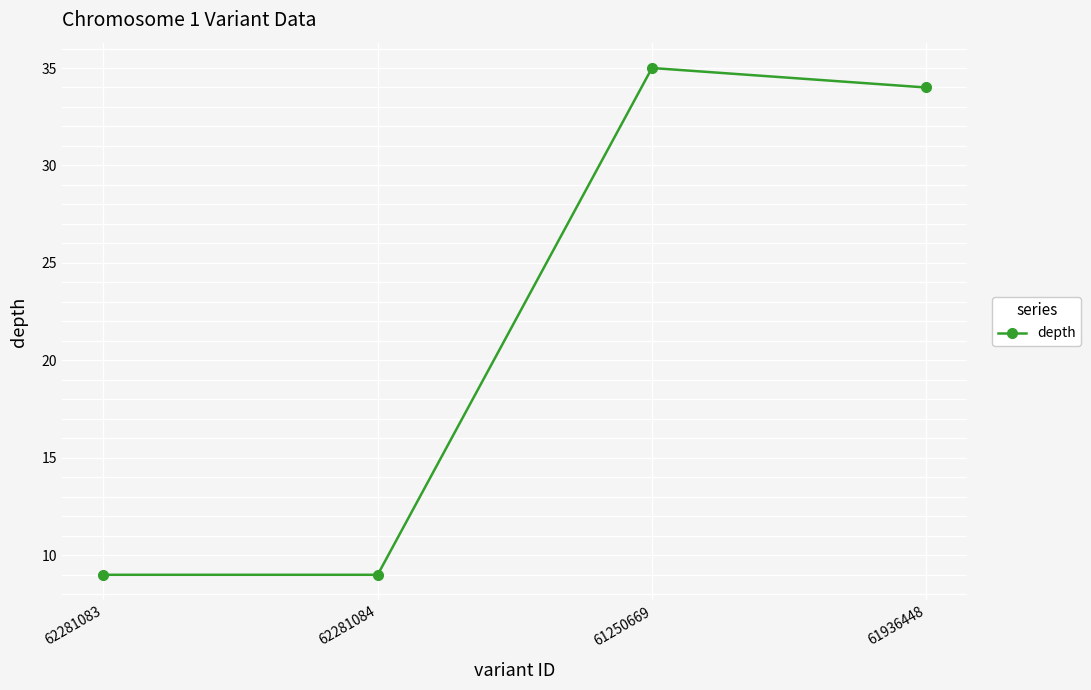

What is the change in value from 62281084 to 61250669?

+26